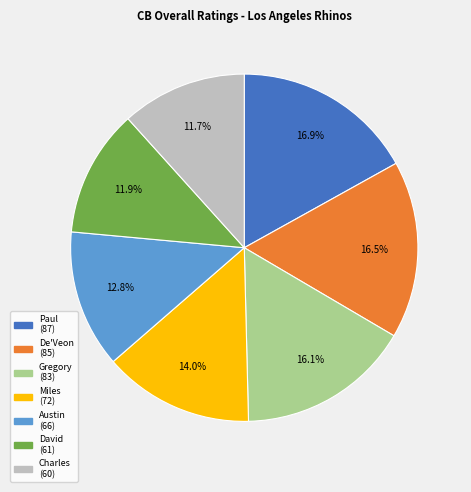

What is the total percentage of David and Paul?

28.8%